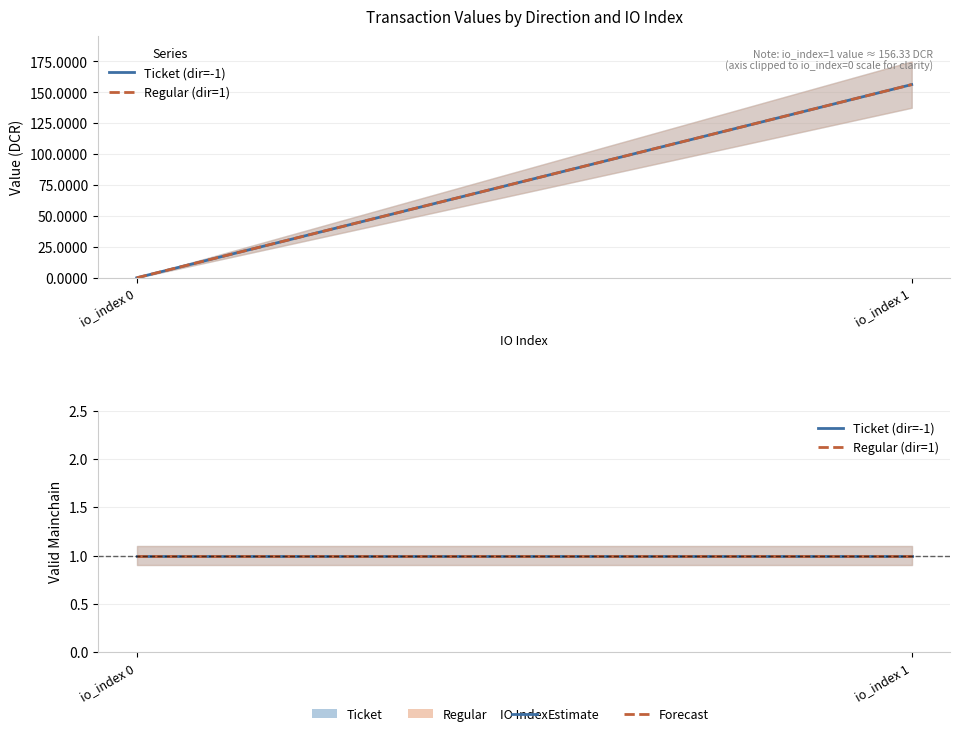

Reading left to right, extract all data points from this chart.

io_index: -1=0.0	-1=1.0	1=0.0	1=1.0
value: -1=0.0	-1=156.3	1=0.0	1=156.3
valid_mainchain: -1=1.0	-1=1.0	1=1.0	1=1.0